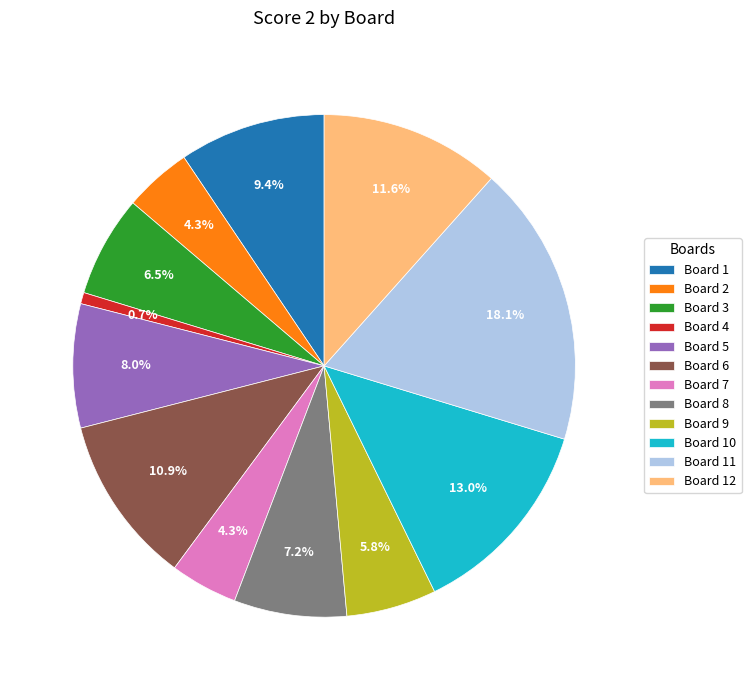

Does Board 11 represent more than half of the total?

No